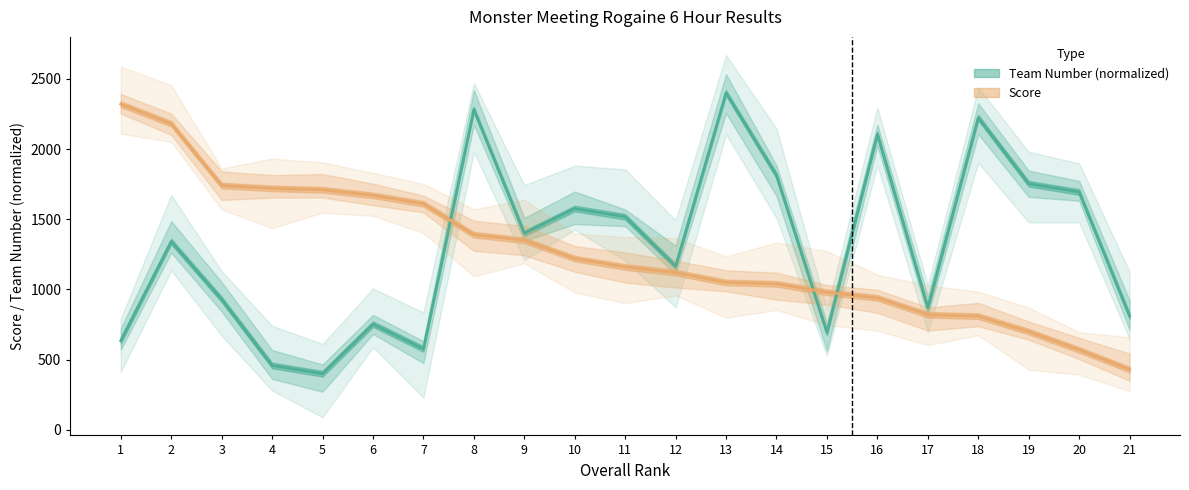

What is the approximate value of Team Number at 15?

694.1